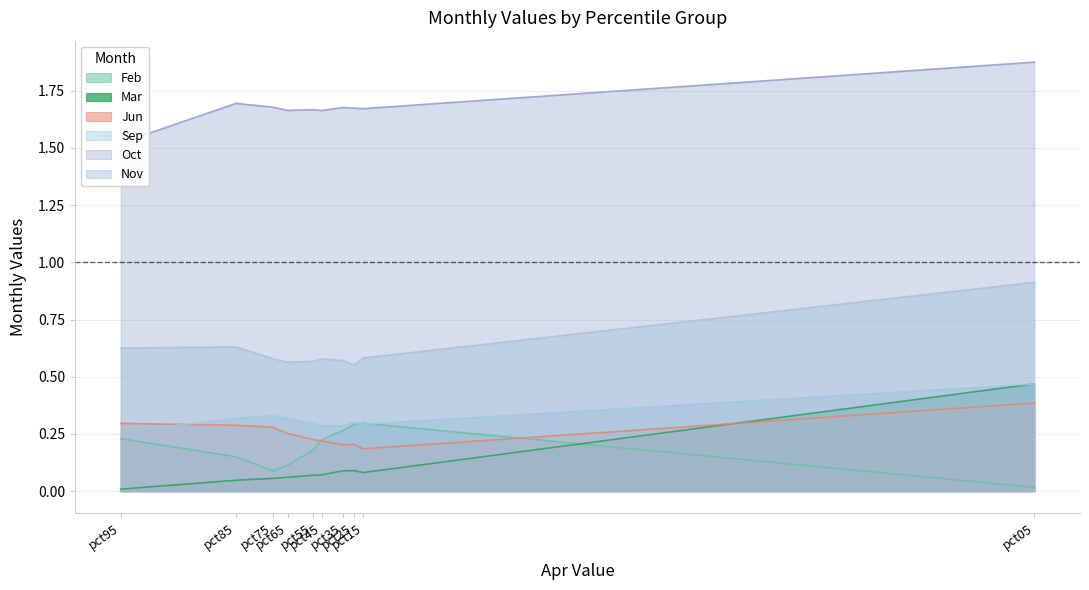

Does the chart have visible grid lines?

Yes